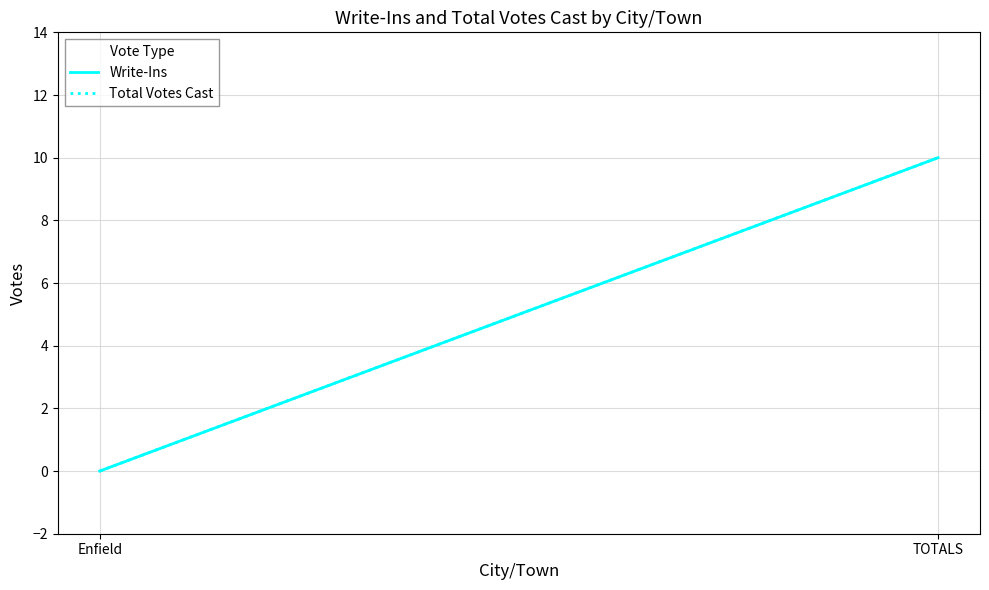

What is the label of the 2nd point from the right?

Enfield